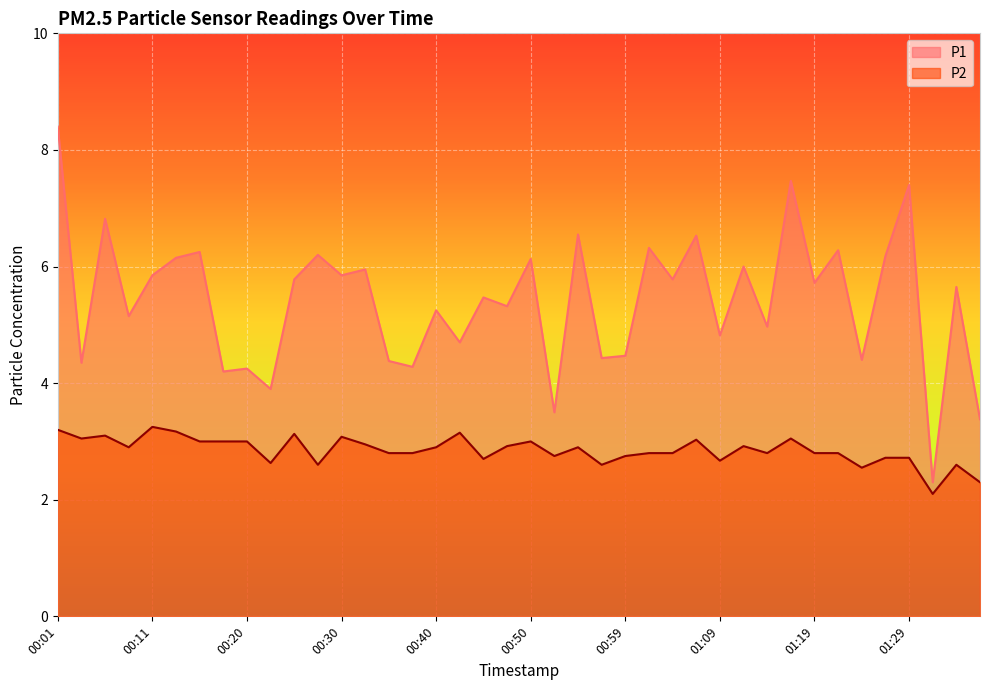

Reading right to left, transcribe all the data shown in this chart.

P1: 01:37=3.4	01:34=5.7	01:32=2.3	01:29=7.4	01:27=6.2	01:25=4.4	01:22=6.3	01:19=5.7	01:17=7.5	01:14=5.0	01:12=6.0	01:09=4.8	01:07=6.5	01:04=5.8	01:02=6.3	00:59=4.5	00:57=4.4	00:54=6.5	00:52=3.5	00:50=6.1	00:47=5.3	00:45=5.5	00:42=4.7	00:40=5.2	00:37=4.3	00:35=4.4	00:33=6.0	00:30=5.8	00:28=6.2	00:25=5.8	00:23=3.9	00:20=4.2	00:18=4.2	00:16=6.2	00:13=6.2	00:11=5.8	00:08=5.2	00:06=6.8	00:03=4.3	00:01=8.4
P2: 01:37=2.3	01:34=2.6	01:32=2.1	01:29=2.7	01:27=2.7	01:25=2.5	01:22=2.8	01:19=2.8	01:17=3.0	01:14=2.8	01:12=2.9	01:09=2.7	01:07=3.0	01:04=2.8	01:02=2.8	00:59=2.8	00:57=2.6	00:54=2.9	00:52=2.8	00:50=3.0	00:47=2.9	00:45=2.7	00:42=3.1	00:40=2.9	00:37=2.8	00:35=2.8	00:33=3.0	00:30=3.1	00:28=2.6	00:25=3.1	00:23=2.6	00:20=3.0	00:18=3.0	00:16=3.0	00:13=3.2	00:11=3.2	00:08=2.9	00:06=3.1	00:03=3.0	00:01=3.2